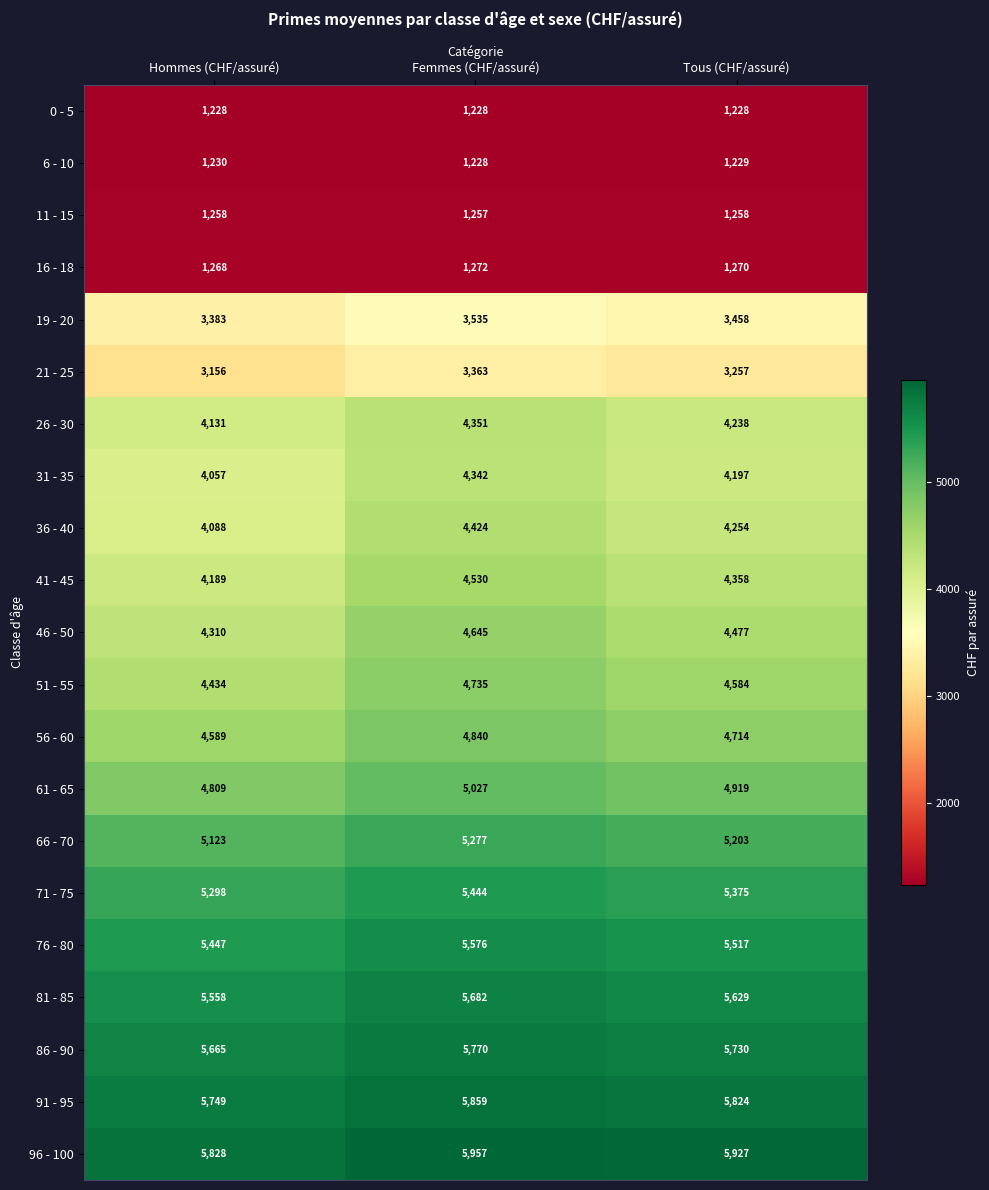

What is the lowest value of the 96 - 100 series?

5828